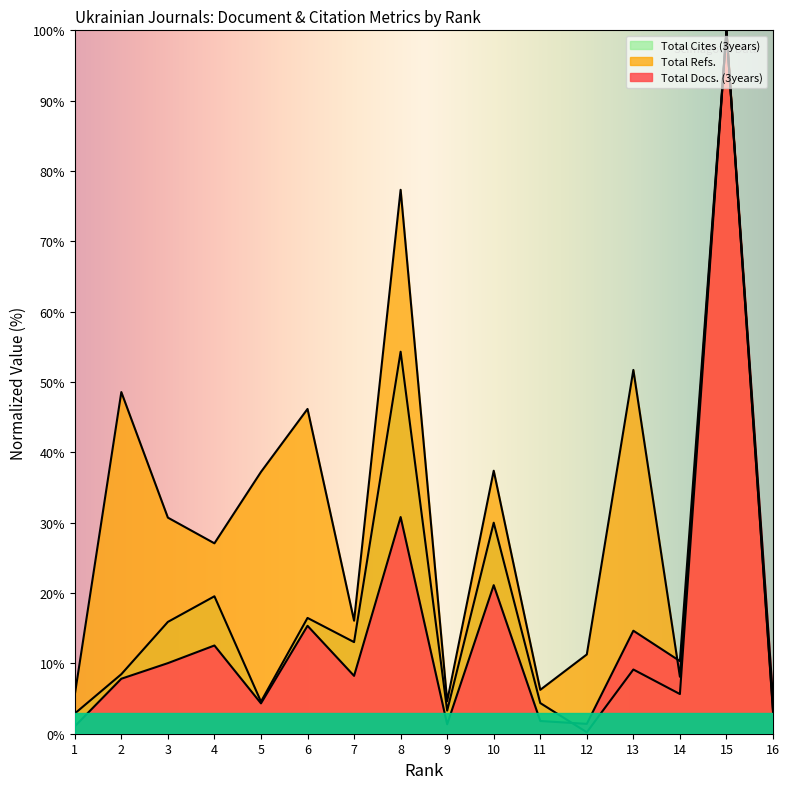

Reading right to left, extract all data points from this chart.

Total Docs. (3years): 5.0	100.0	10.3	14.6	1.4	1.8	21.1	1.3	30.8	8.2	15.3	4.3	12.5	10.0	7.8	1.1
Total Refs.: 3.3	100.0	8.1	51.7	11.3	6.2	37.4	4.6	77.3	16.1	46.2	37.2	27.1	30.7	48.6	5.5
Total Cites (3years): 3.1	100.0	5.6	9.1	0.2	4.4	30.0	3.3	54.3	13.0	16.5	4.6	19.5	15.9	8.5	2.9